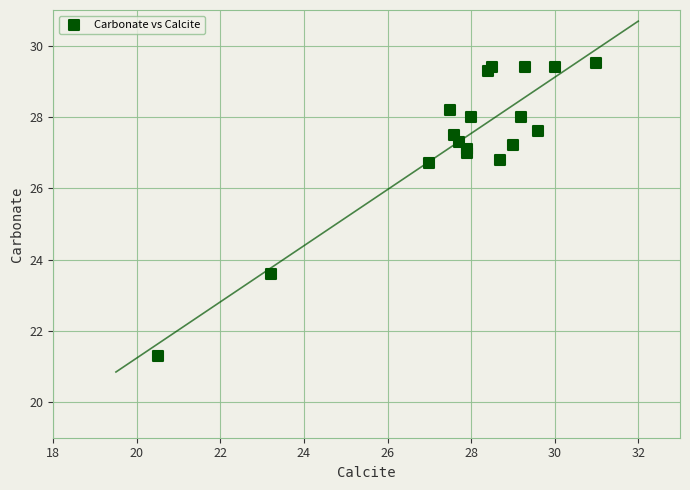

What Y value in the scatter plot is closest to 25?

23.6